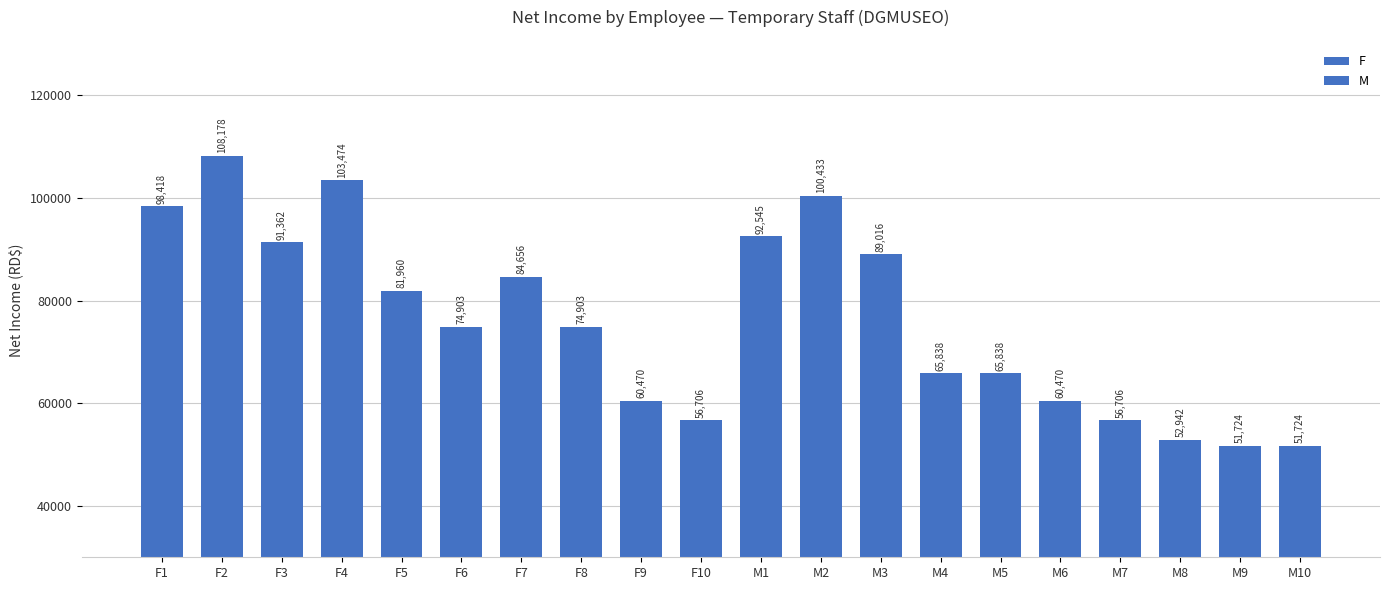

At which category is the sum across all series the highest?

F2